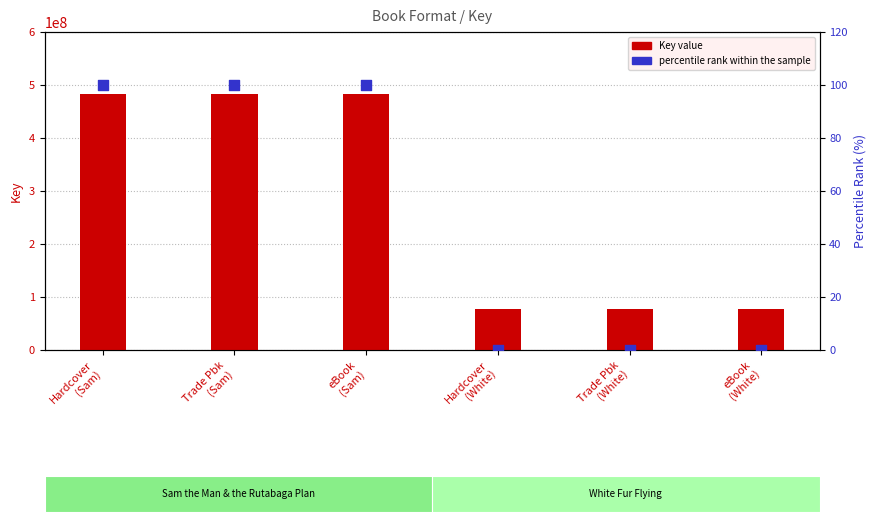

Which series has the largest total across all categories?

Key value